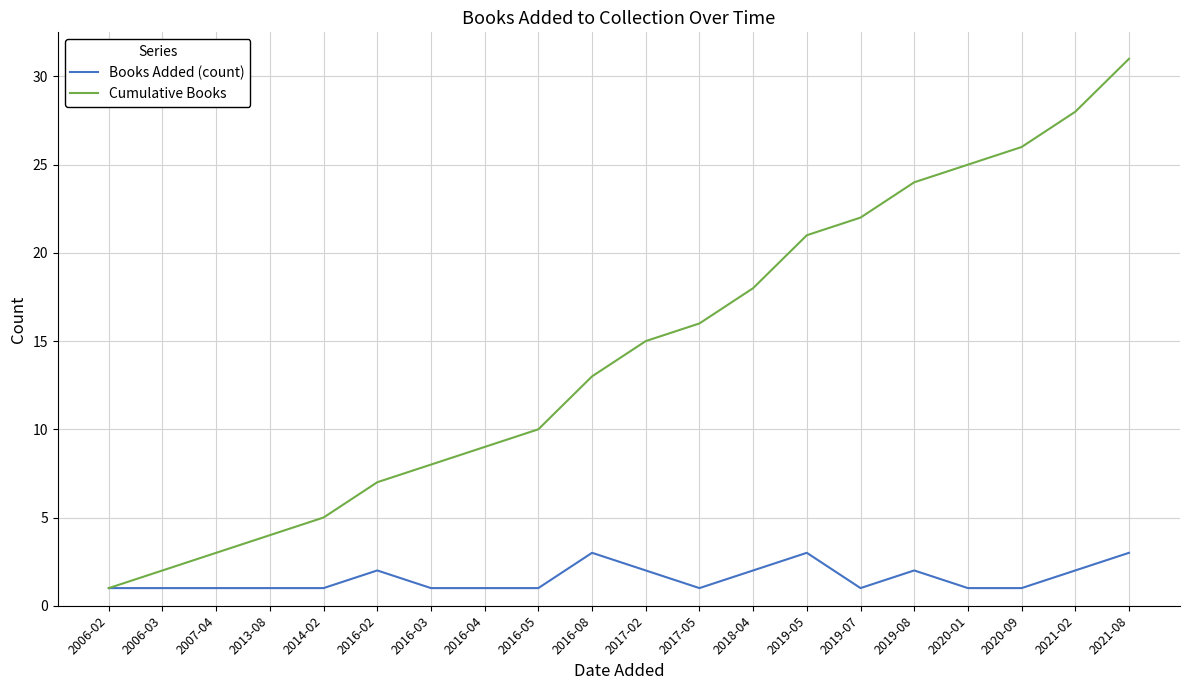

Is it true that Books Added (count) equals 1 at 2020-09?

True